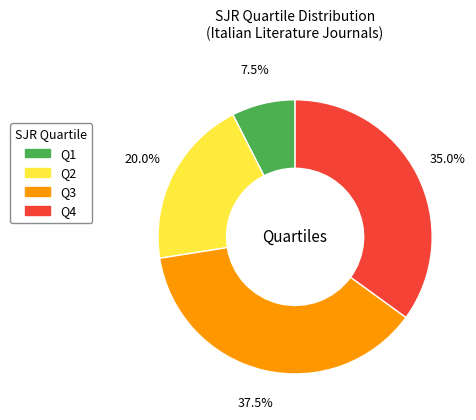

Rank the categories by value from highest to lowest.

Q3, Q4, Q2, Q1